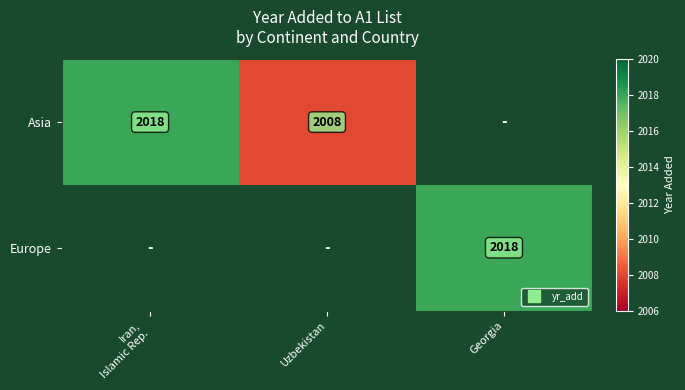

Is the value of Europe at Uzbekistan greater than the value of Asia at Georgia?

No